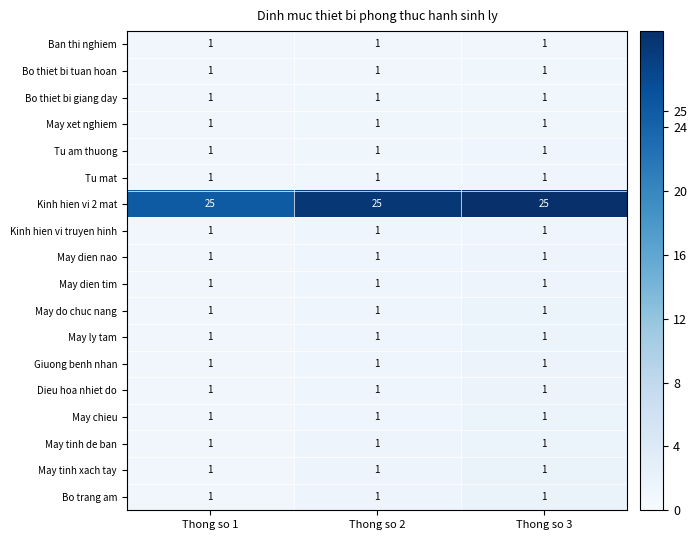

Which series has the largest total across all categories?

Kinh hien vi 2 mat